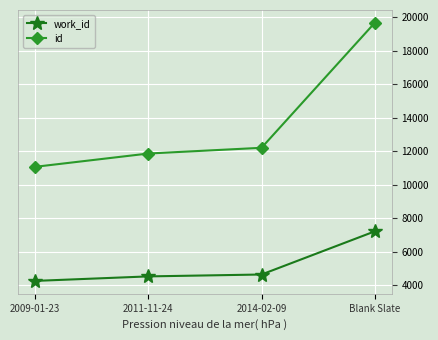

Which series has the widest spread of values?

id